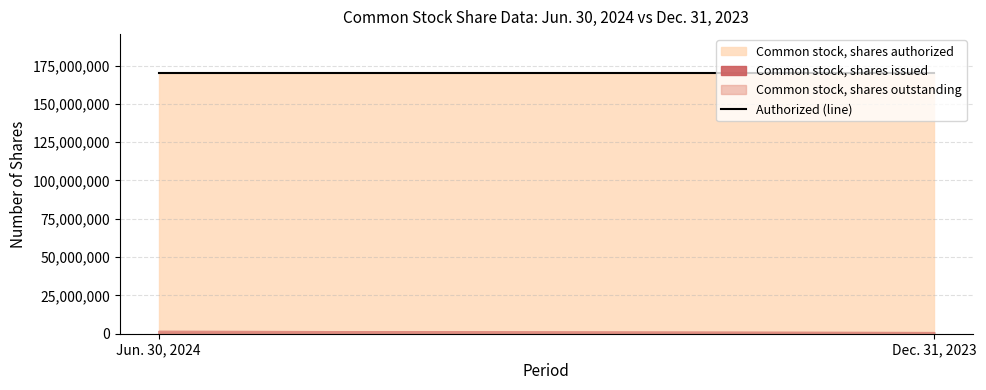

Which series has the widest spread of values?

Common stock, shares issued